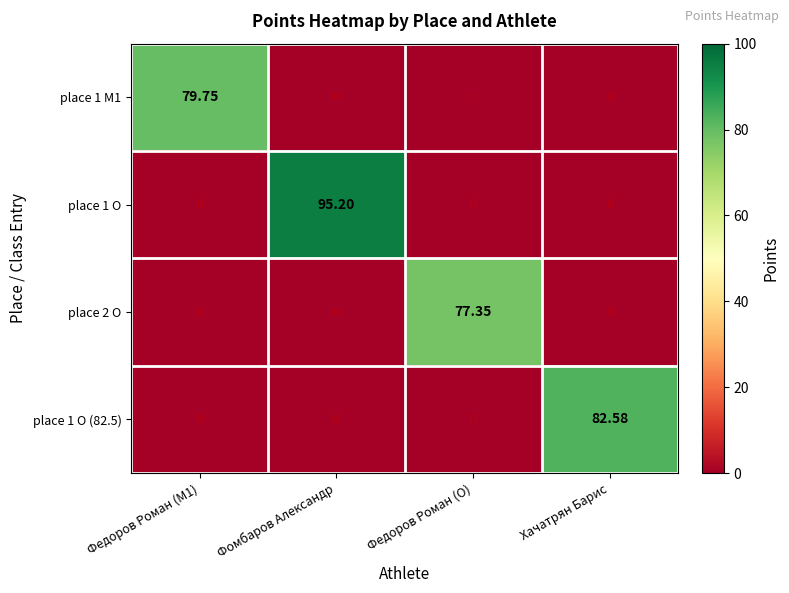

Is the value of place 2 O at Федоров Роман (M1) greater than the value of place 1 O (82.5) at Хачатрян Барис?

No